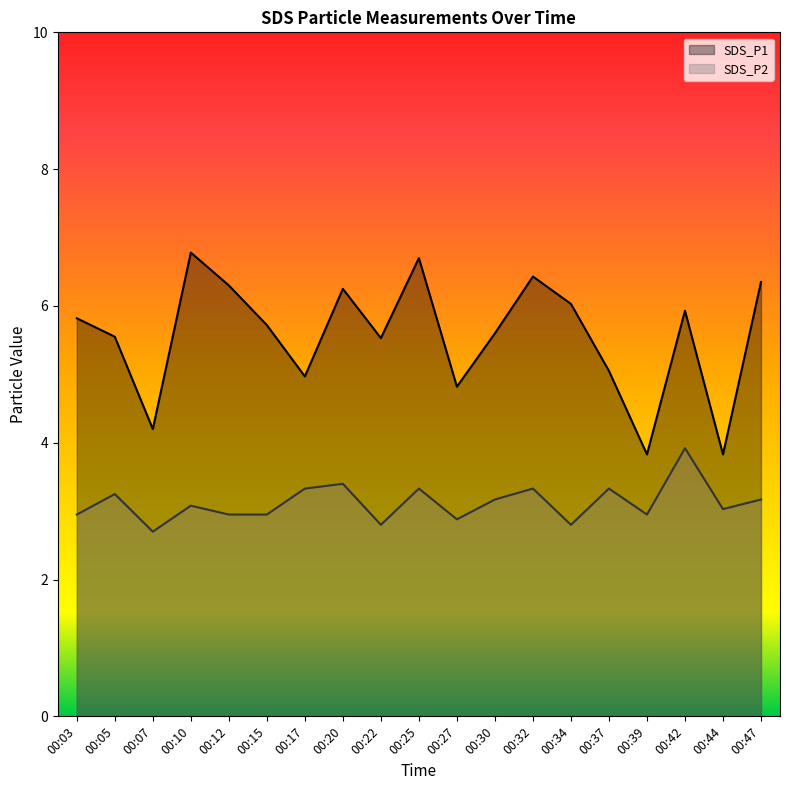

Reading left to right, extract all data points from this chart.

SDS_P1: 00:03=5.8	00:05=5.5	00:07=4.2	00:10=6.8	00:12=6.3	00:15=5.7	00:17=5.0	00:20=6.2	00:22=5.5	00:25=6.7	00:27=4.8	00:30=5.6	00:32=6.4	00:34=6.0	00:37=5.0	00:39=3.8	00:42=5.9	00:44=3.8	00:47=6.3
SDS_P2: 00:03=3.0	00:05=3.2	00:07=2.7	00:10=3.1	00:12=3.0	00:15=3.0	00:17=3.3	00:20=3.4	00:22=2.8	00:25=3.3	00:27=2.9	00:30=3.2	00:32=3.3	00:34=2.8	00:37=3.3	00:39=3.0	00:42=3.9	00:44=3.0	00:47=3.2